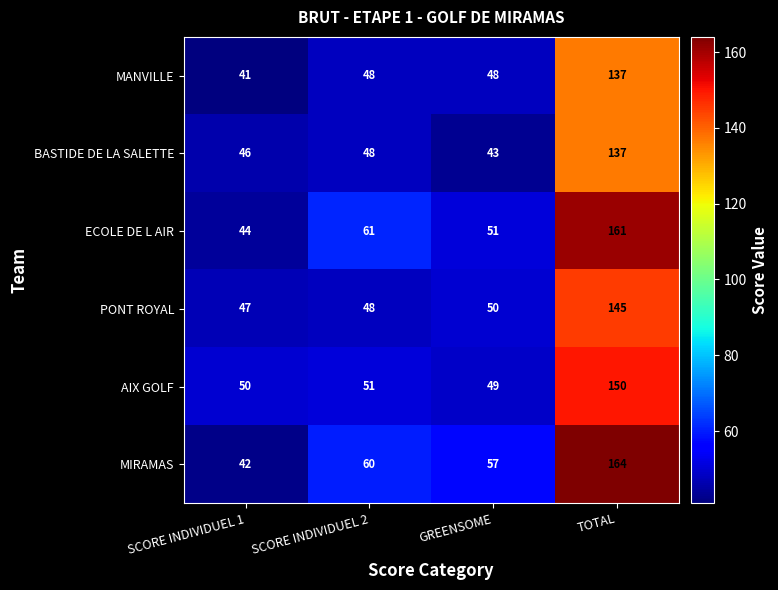

Reading left to right, transcribe all the data shown in this chart.

MANVILLE: SCORE INDIVIDUEL 1=41	SCORE INDIVIDUEL 2=48	GREENSOME=48	TOTAL=137
BASTIDE DE LA SALETTE: SCORE INDIVIDUEL 1=46	SCORE INDIVIDUEL 2=48	GREENSOME=43	TOTAL=137
ECOLE DE L AIR: SCORE INDIVIDUEL 1=44	SCORE INDIVIDUEL 2=61	GREENSOME=51	TOTAL=161
PONT ROYAL: SCORE INDIVIDUEL 1=47	SCORE INDIVIDUEL 2=48	GREENSOME=50	TOTAL=145
AIX GOLF: SCORE INDIVIDUEL 1=50	SCORE INDIVIDUEL 2=51	GREENSOME=49	TOTAL=150
MIRAMAS: SCORE INDIVIDUEL 1=42	SCORE INDIVIDUEL 2=60	GREENSOME=57	TOTAL=164